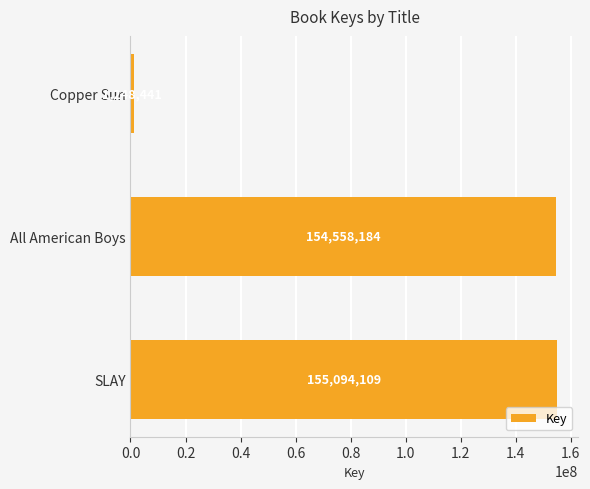

Is it true that the value at SLAY is 155094109?

True